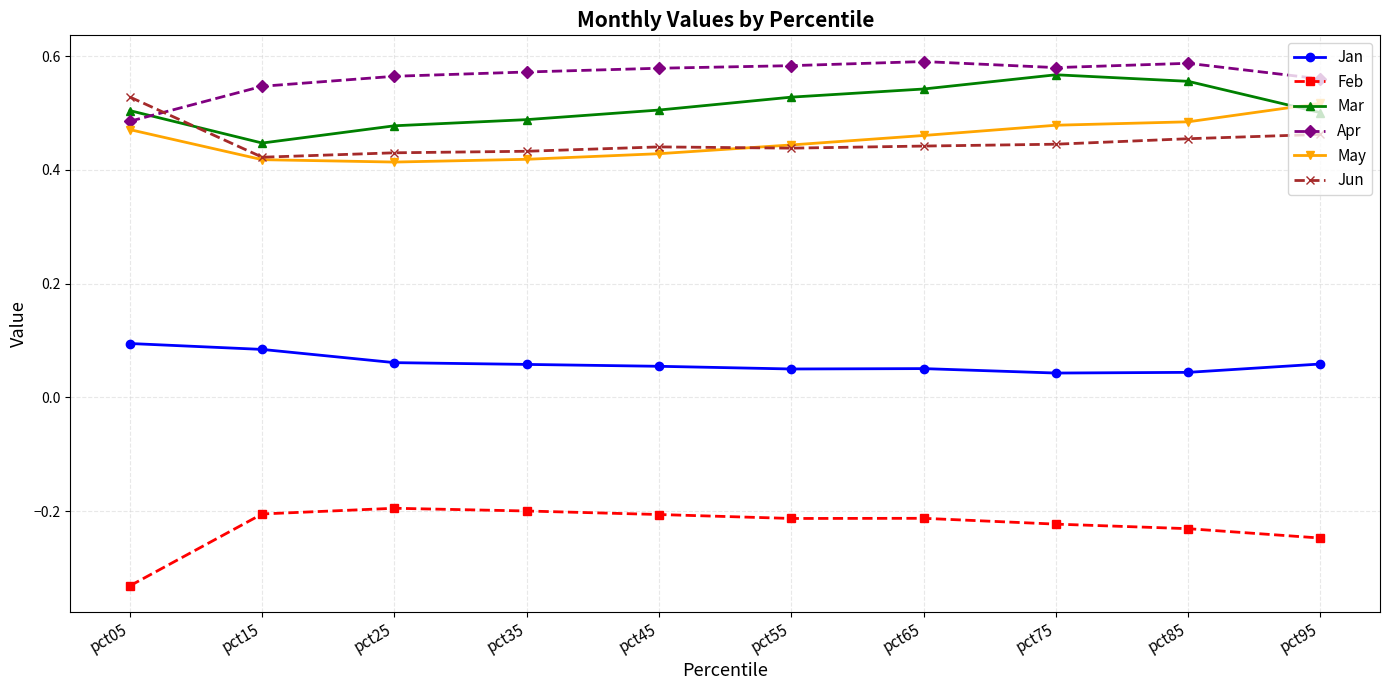

True or false: Jan and Mar intersect in this chart.

False